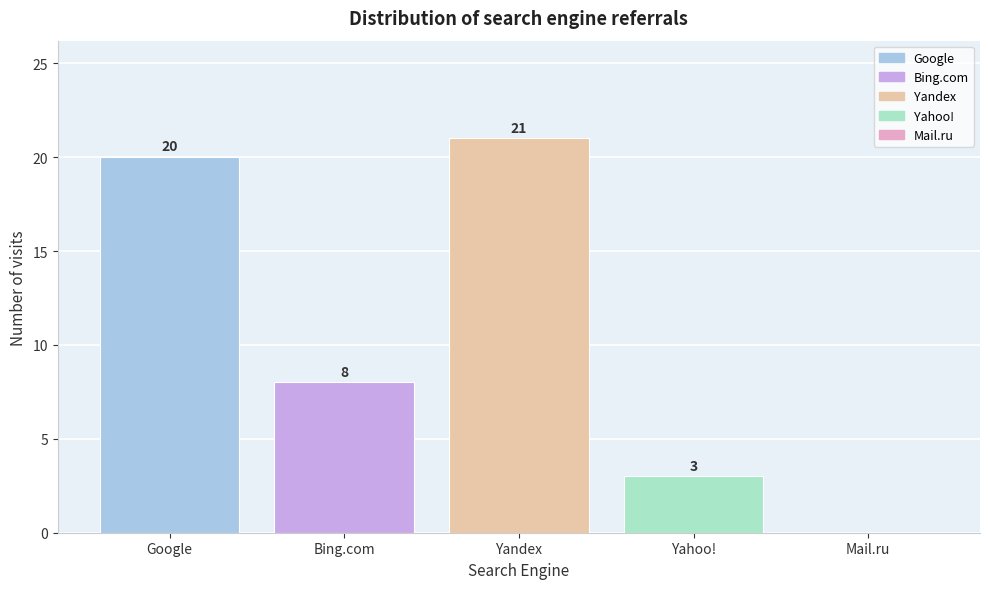

Reading left to right, extract all data points from this chart.

Google=20	Bing.com=8	Yandex=21	Yahoo!=3	Mail.ru=0